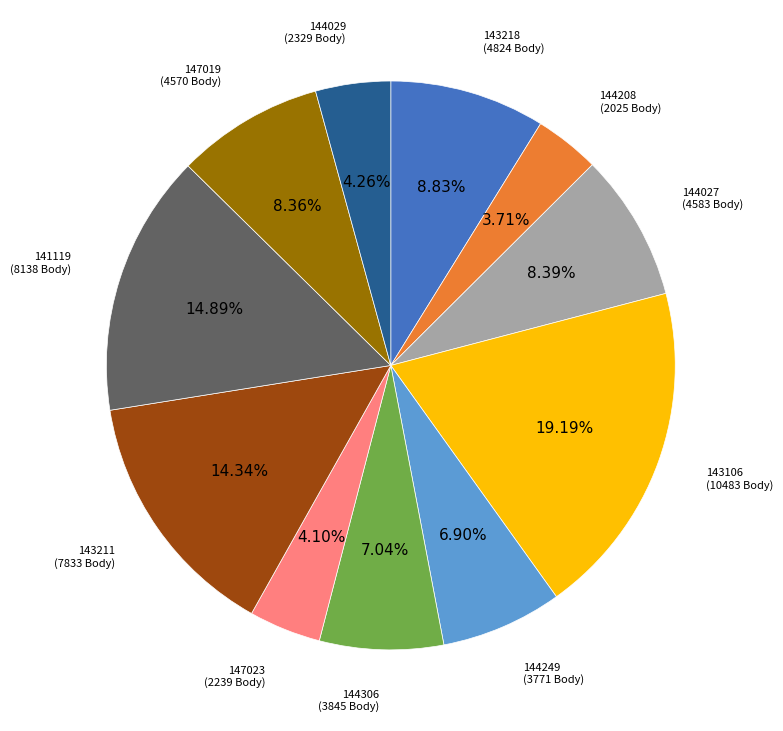

How many segments does this pie chart have?

11